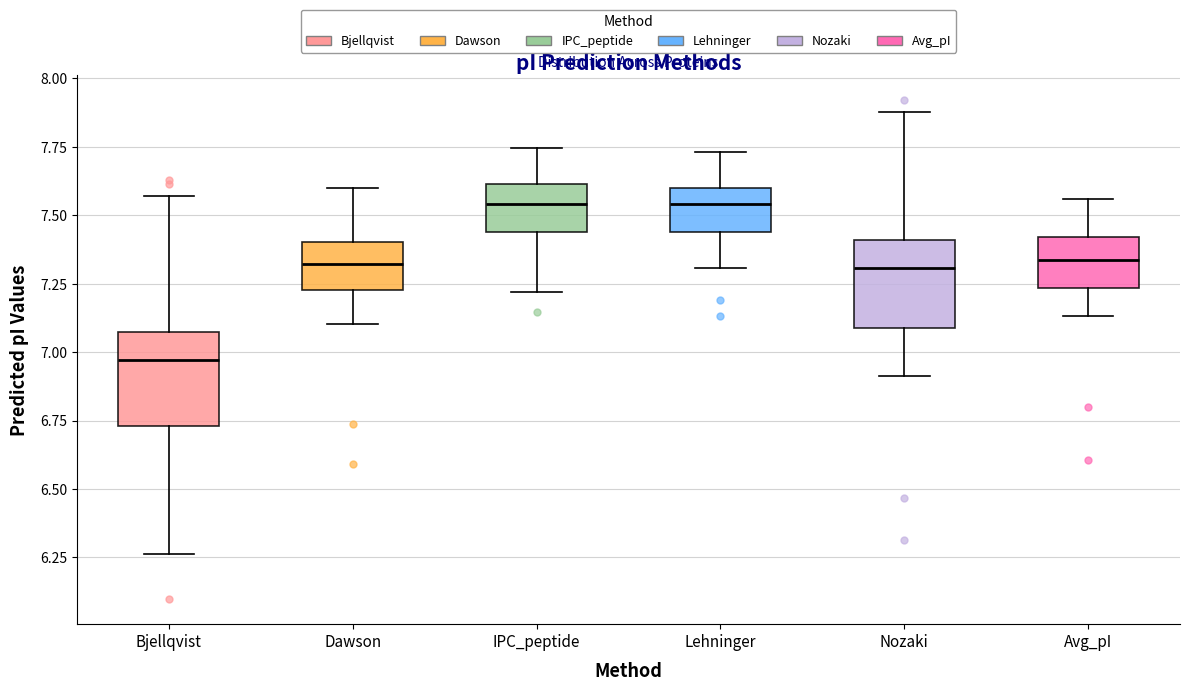

Reading left to right, transcribe this box plot: for each box, give where its median line is, the range the box spans, and where its two whiskers end, as read against the y-axis. The values are not printed on the chart, so give them approximately, as read against the axis.

Bjellqvist: median 6.95, box 6.75 to 7.05, whiskers 6.25 to 7.55
Dawson: median 7.30, box 7.25 to 7.40, whiskers 7.10 to 7.60
IPC_peptide: median 7.55, box 7.45 to 7.60, whiskers 7.20 to 7.75
Lehninger: median 7.55, box 7.45 to 7.60, whiskers 7.30 to 7.75
Nozaki: median 7.30, box 7.10 to 7.40, whiskers 6.90 to 7.90
Avg_pI: median 7.35, box 7.25 to 7.40, whiskers 7.15 to 7.55